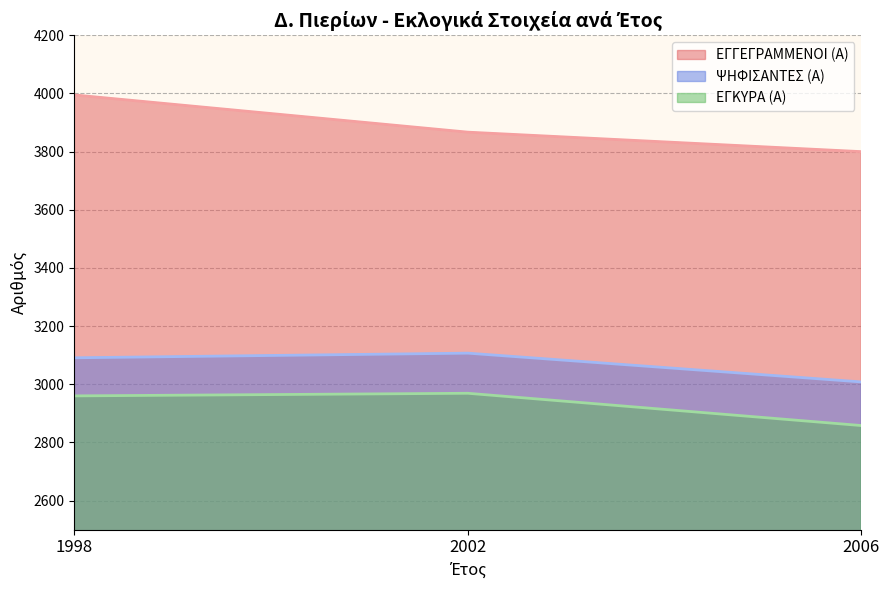

How many data points in ΕΓΓΕΓΡΑΜΜΕΝΟΙ (Α) are above 3867?

1